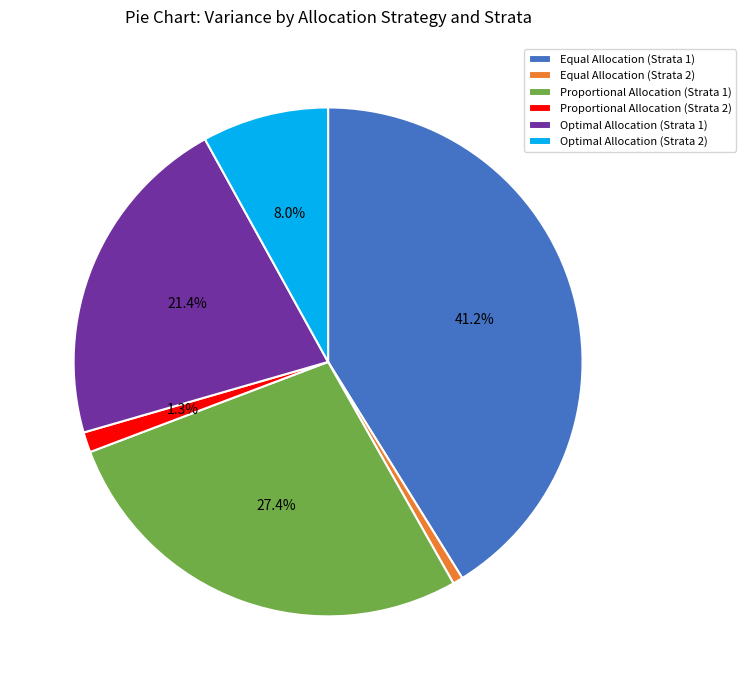

Which slice is the smallest?

Equal Allocation (Strata 2)